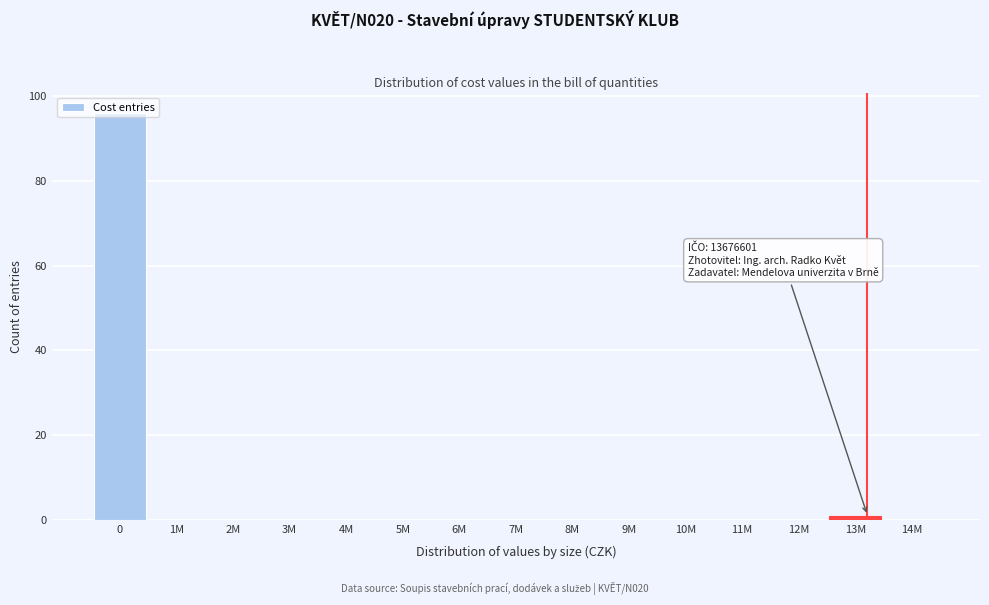

True or false: the data shows 0 at 7M.

True